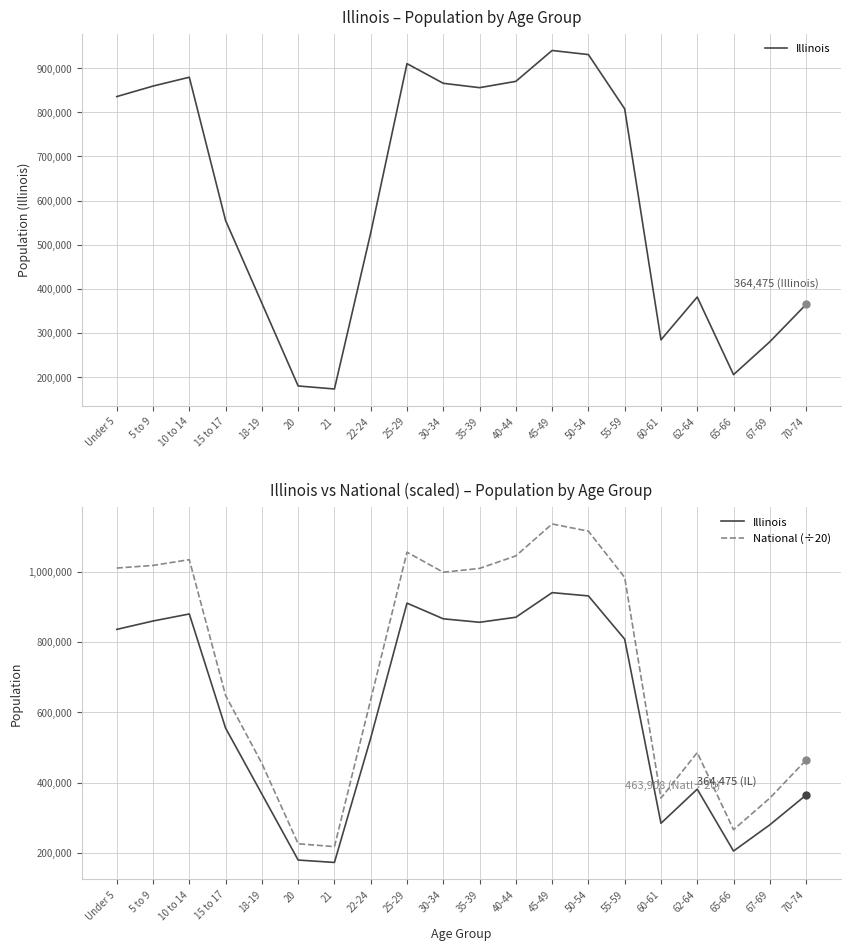

At which category is the sum across all series the highest?

45-49